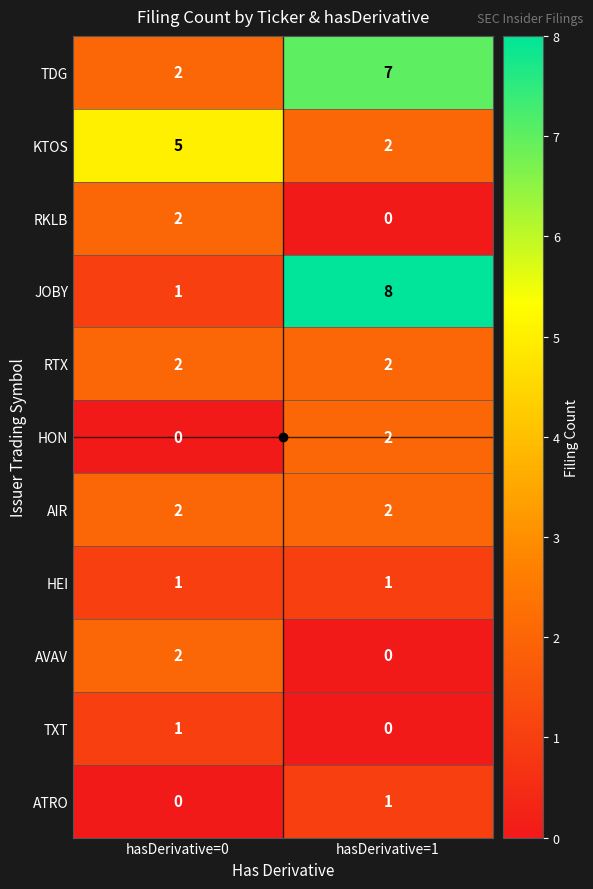

List the labels in order of ATRO value, largest first.

hasDerivative=1, hasDerivative=0